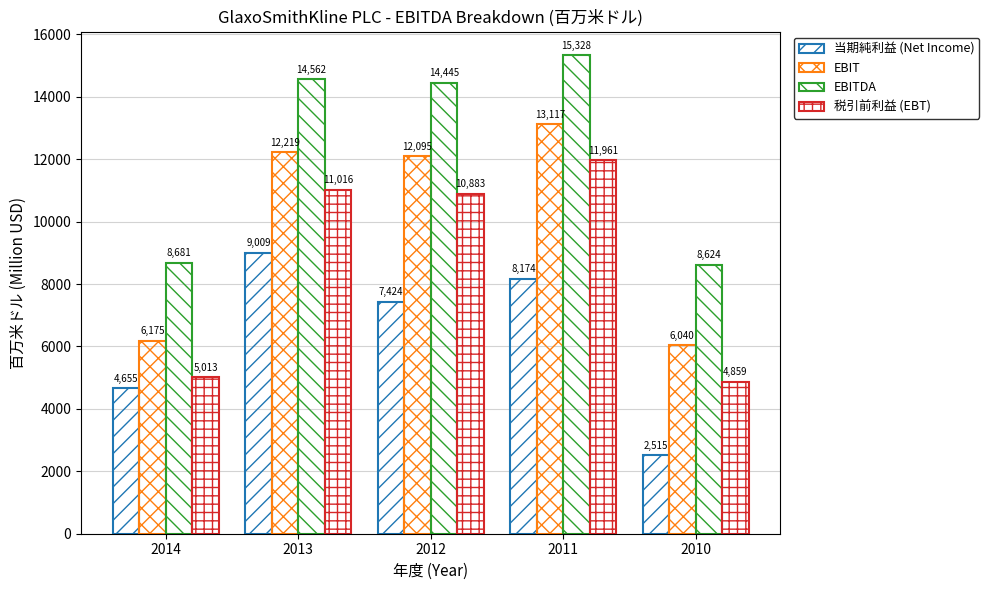

How many data points does each series have?

5